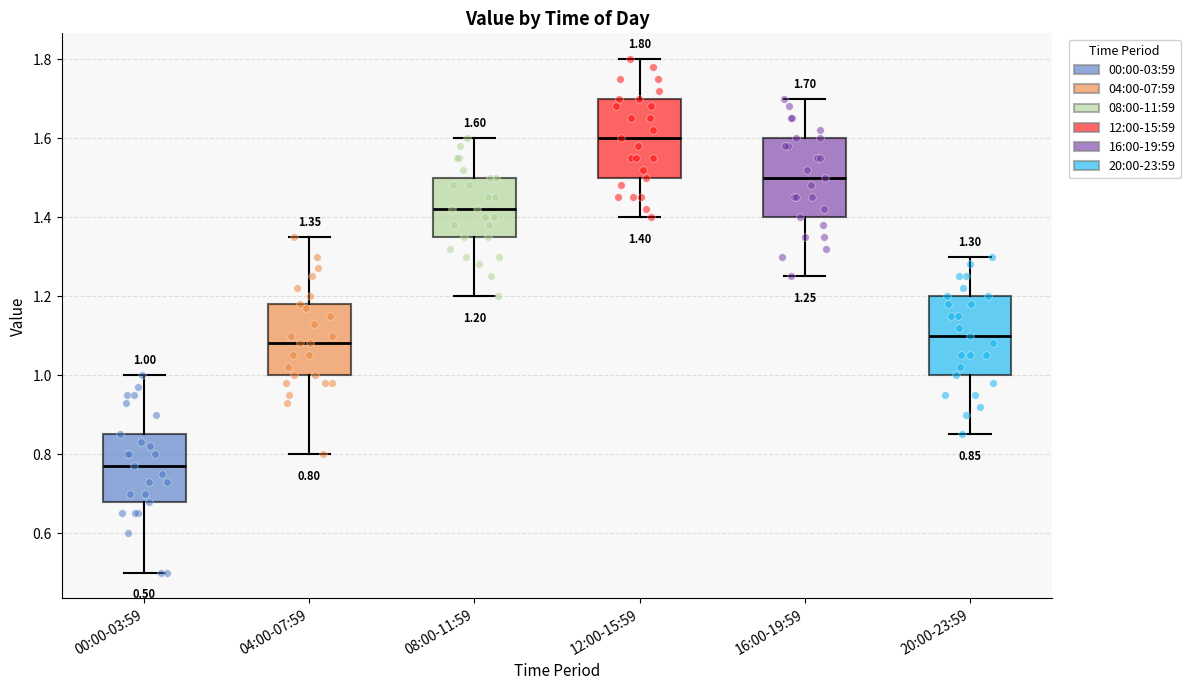

Which box's median line is the highest?

12:00-15:59